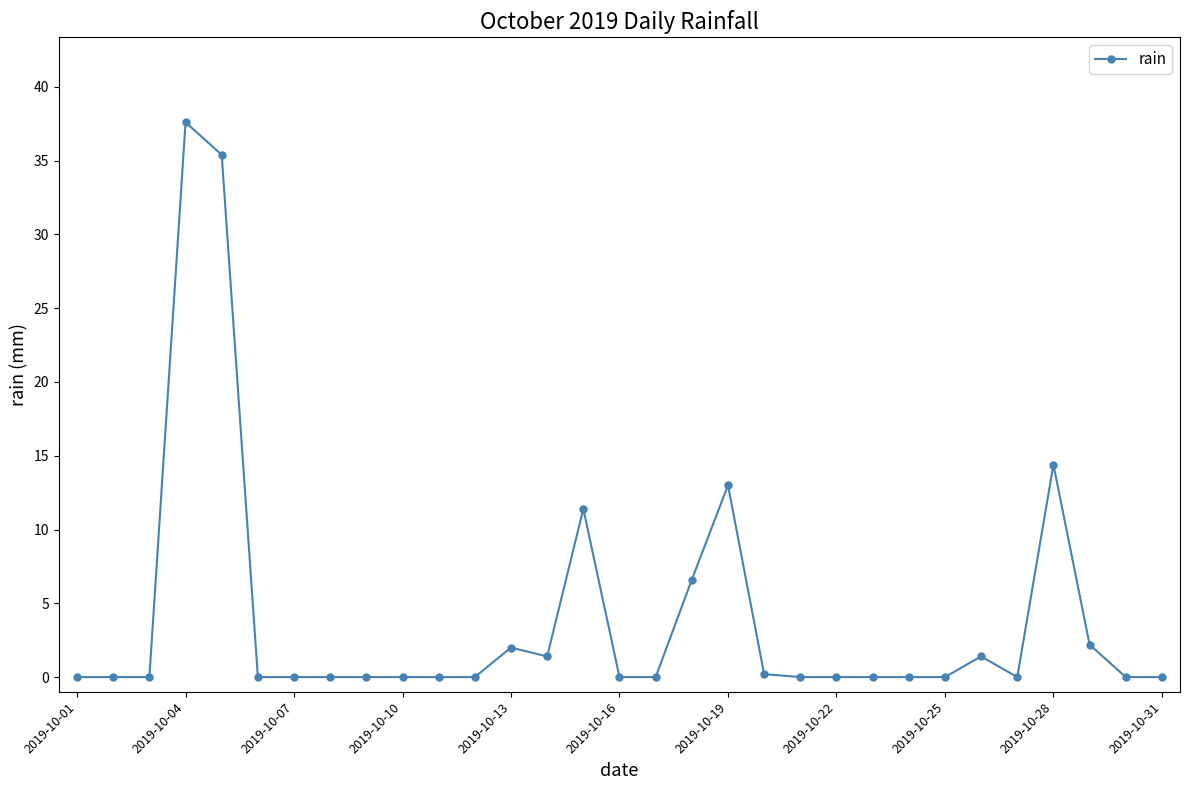

How many distinct data groups are displayed?

1